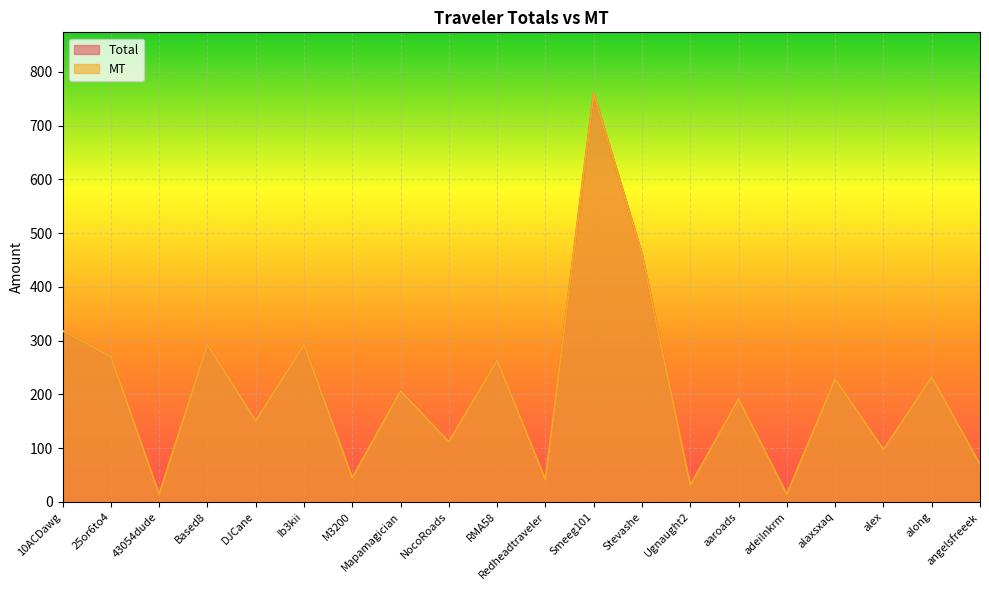

The value of MT at 25or6to4 is 180.5. True or false?

False